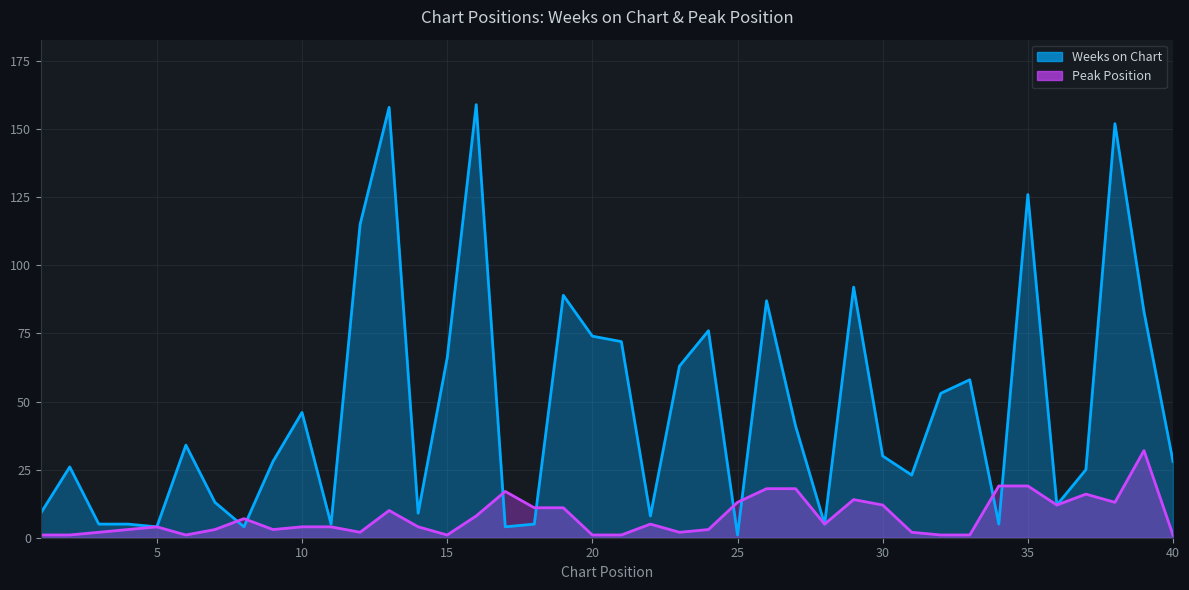

At which category does the chart reach its peak across all series?

16